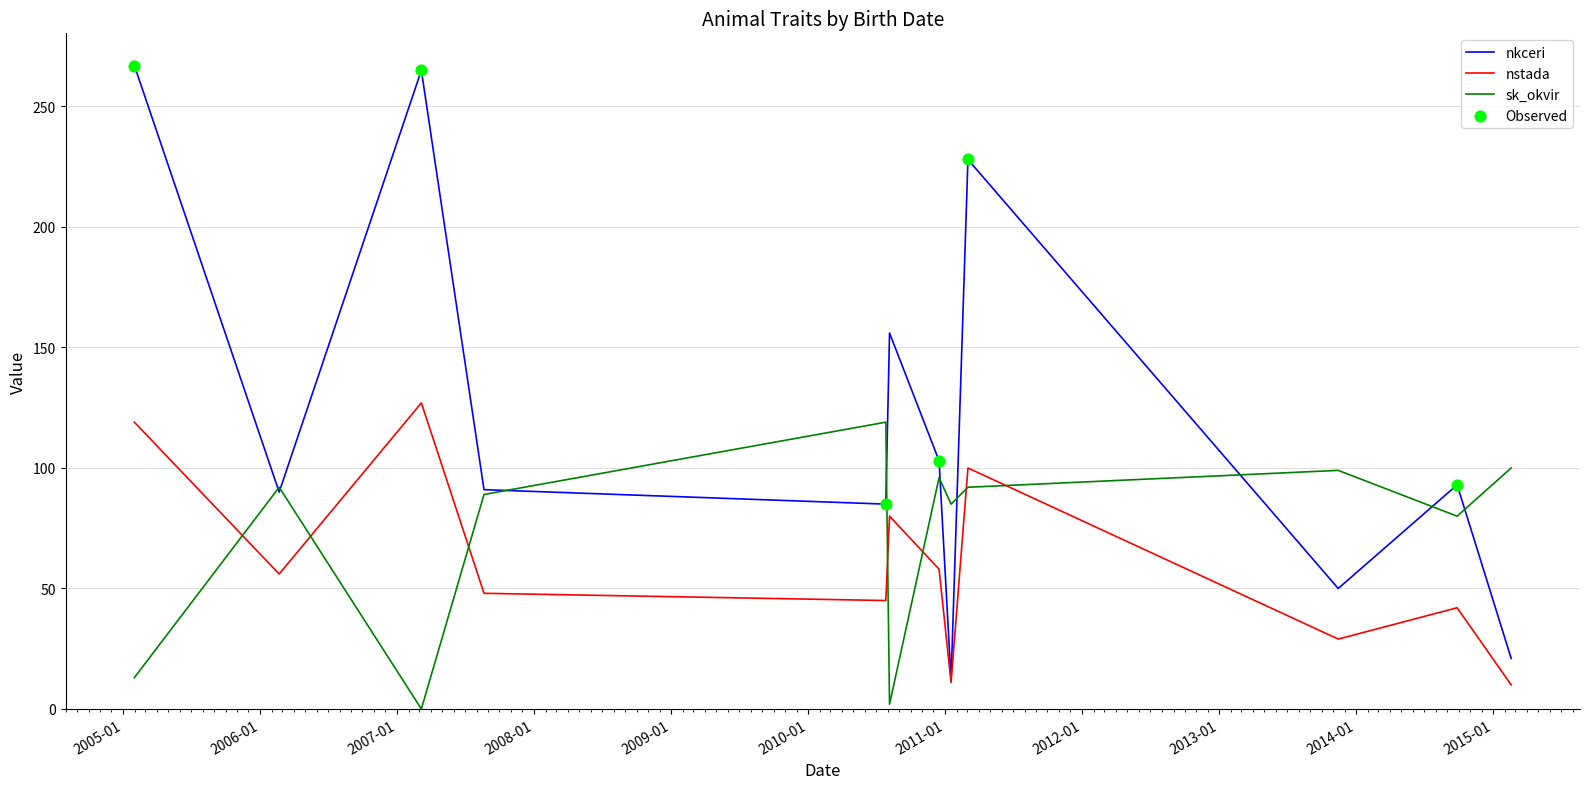

Which series has the largest total across all categories?

nkceri